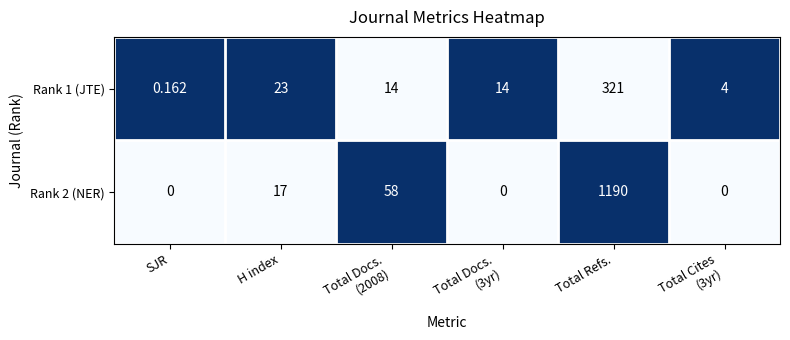

At which category is the sum across all series the highest?

Total Refs.